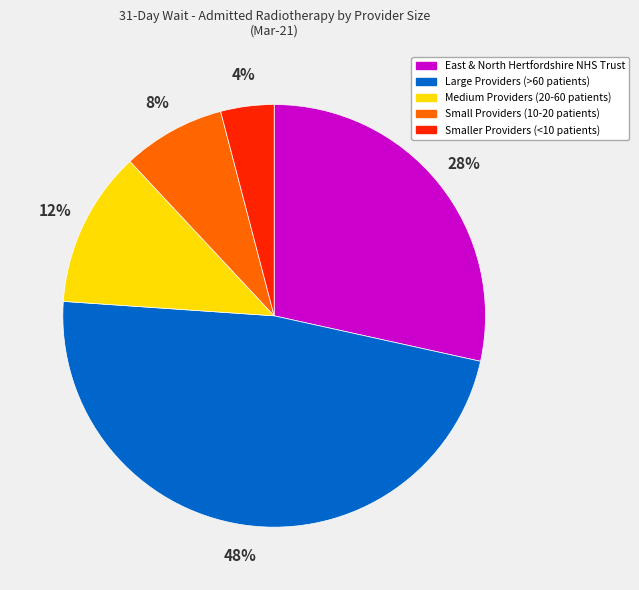

Is there a majority slice in this chart?

No